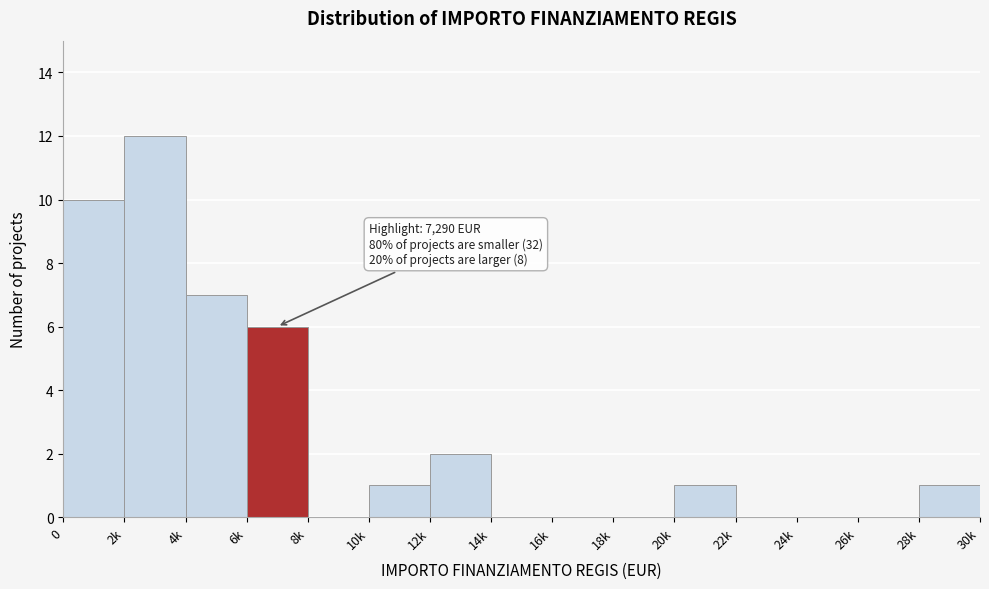

Reading left to right, extract all data points from this chart.

0=10	2k=12	4k=7	6k=6	8k=0	10k=1	12k=2	14k=0	16k=0	18k=0	20k=1	22k=0	24k=0	26k=0	28k=1